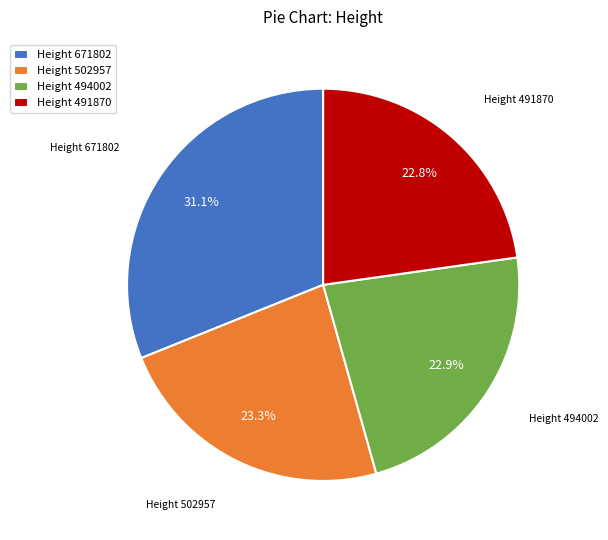

How many segments does this pie chart have?

4